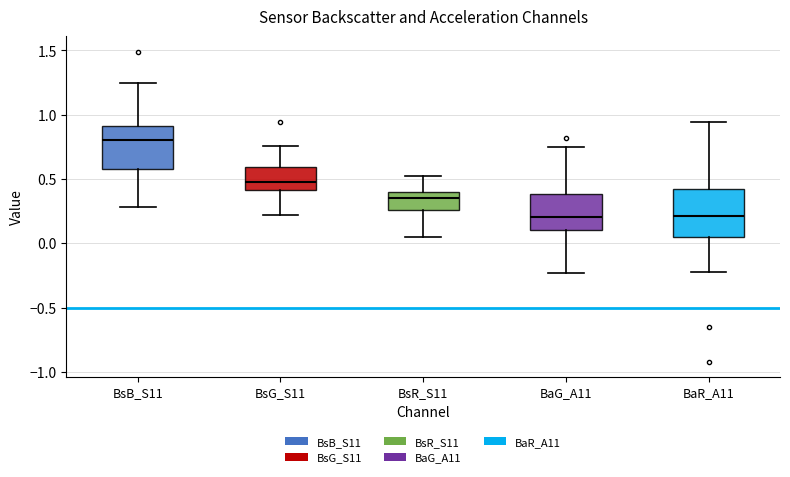

Reading left to right, transcribe this box plot: for each box, give where its median line is, the range the box spans, and where its two whiskers end, as read against the y-axis. The values are not printed on the chart, so give them approximately, as read against the axis.

BsB_S11: median 0.80, box 0.60 to 0.90, whiskers 0.30 to 1.25
BsG_S11: median 0.50, box 0.40 to 0.60, whiskers 0.20 to 0.75
BsR_S11: median 0.35, box 0.25 to 0.40, whiskers 0.05 to 0.50
BaG_A11: median 0.20, box 0.10 to 0.40, whiskers -0.25 to 0.75
BaR_A11: median 0.20, box 0.05 to 0.45, whiskers -0.20 to 0.95